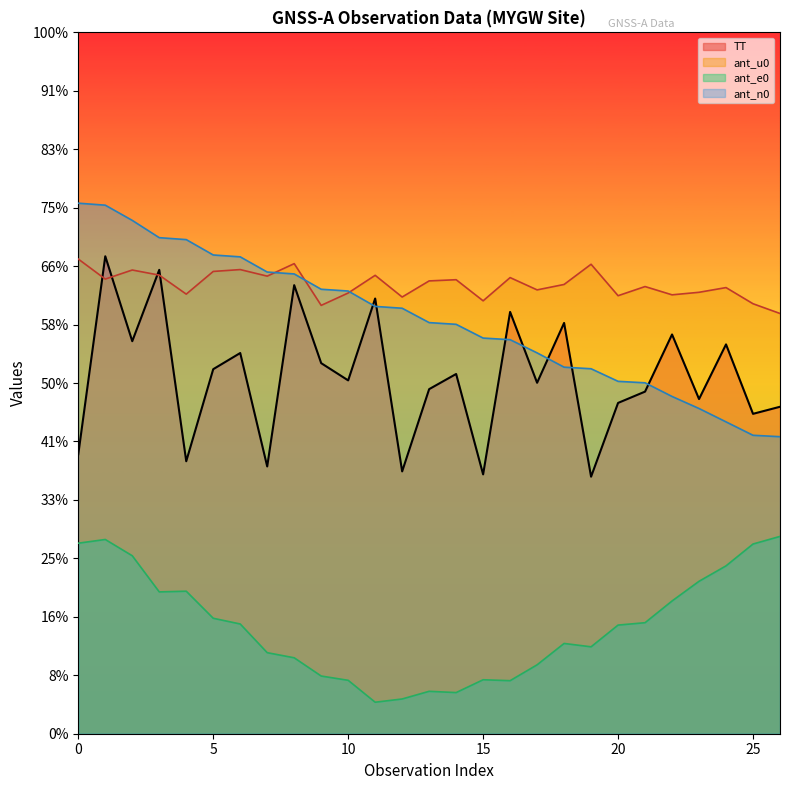

List the series in order of their peak value, highest first.

ant_n0, TT, ant_u0, ant_e0